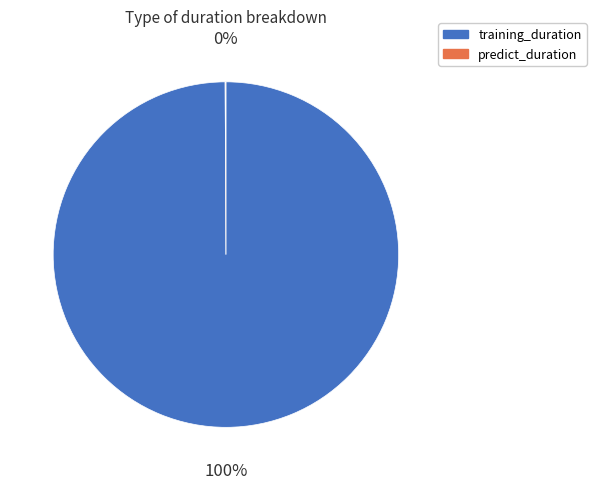

To the nearest percent, what is the average slice percentage?

50%